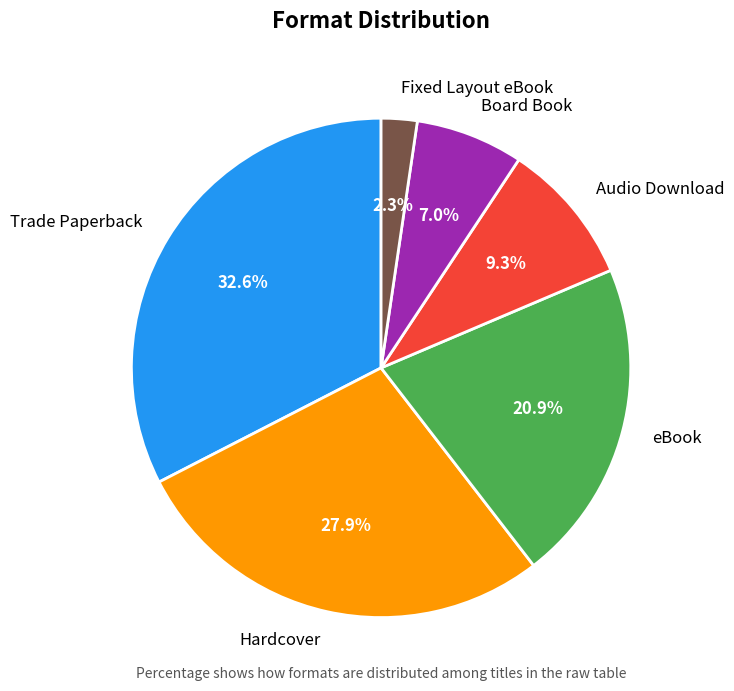

Which category has the smallest portion of the pie?

Fixed Layout eBook